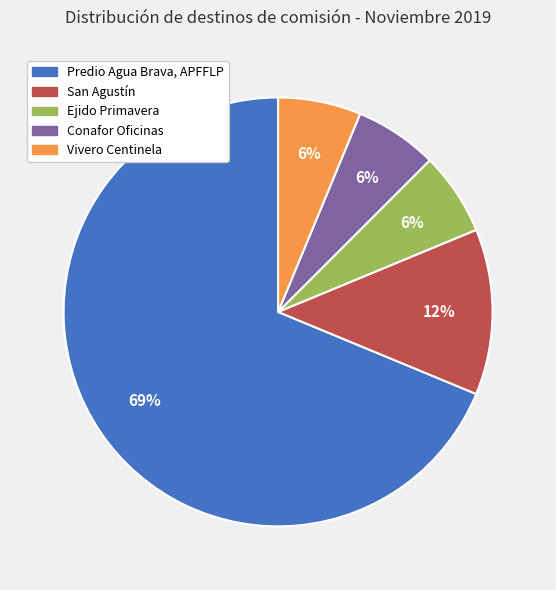

Is there a majority slice in this chart?

Yes